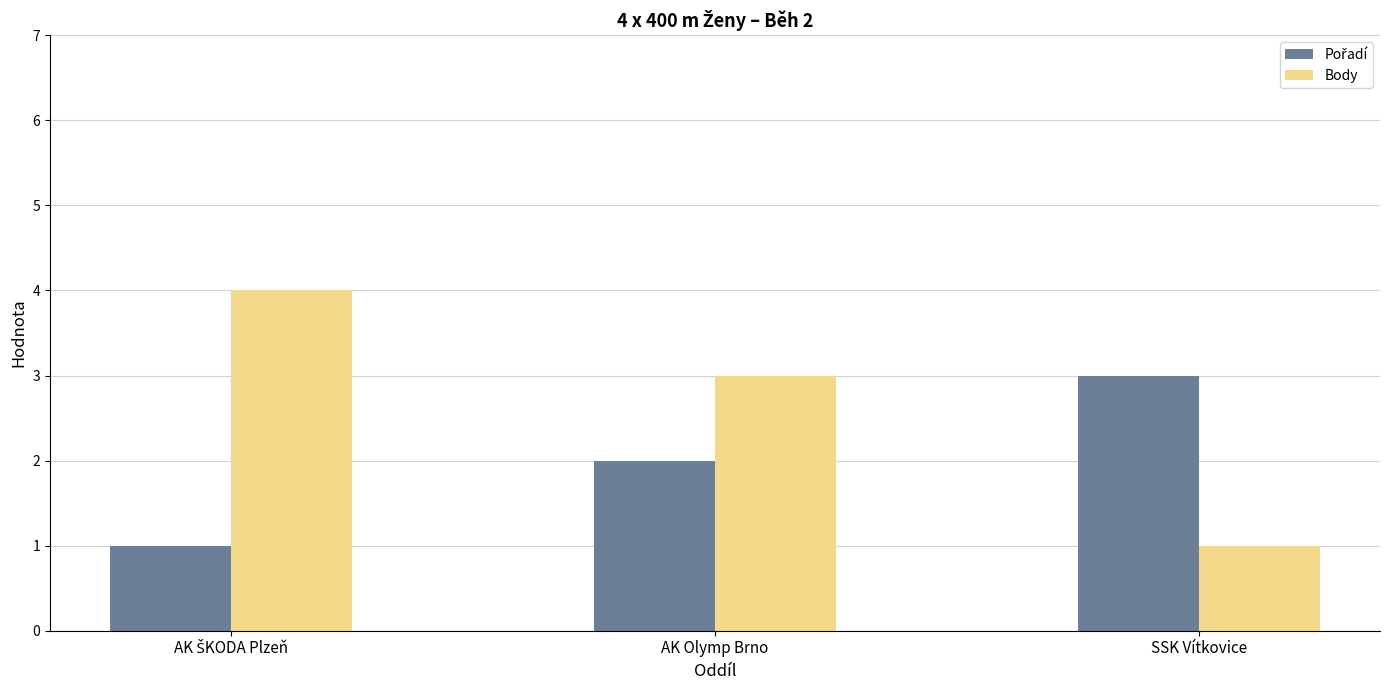

What is the difference between the maximum and minimum values in the Body series?

3